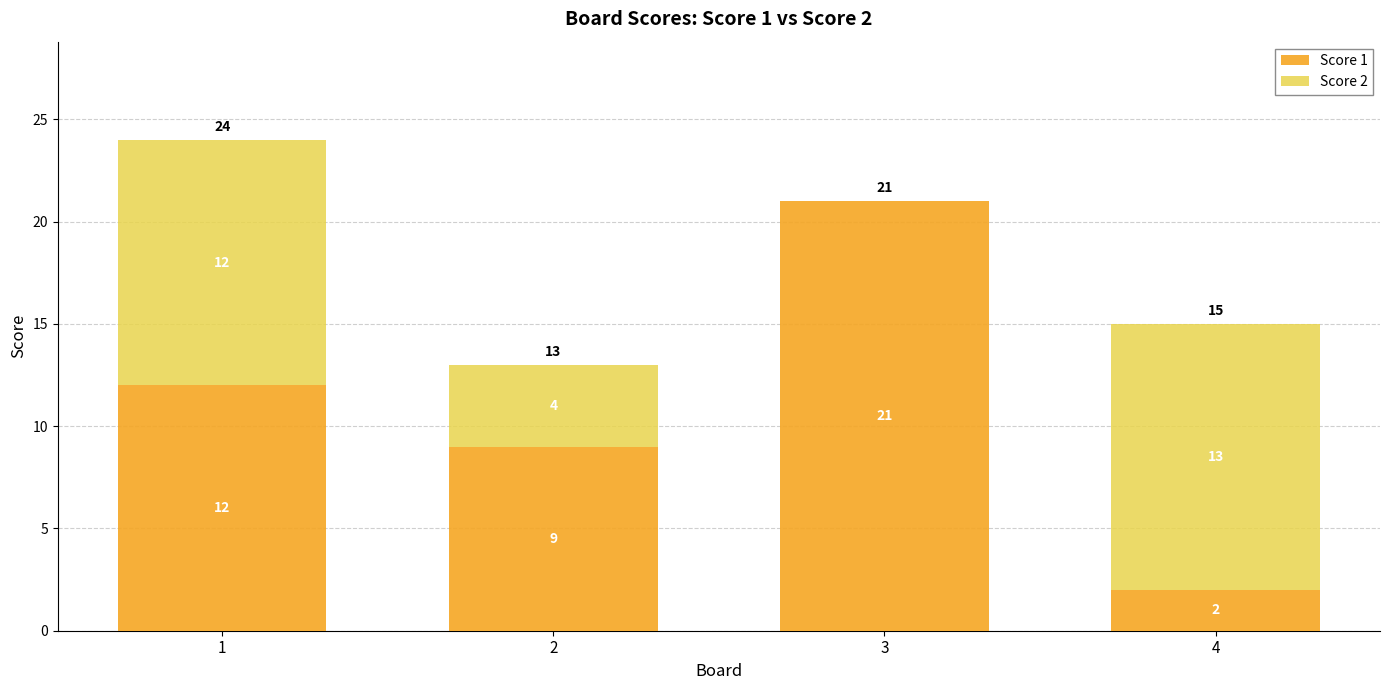

Is it true that Score 1 equals 2 at 4?

True